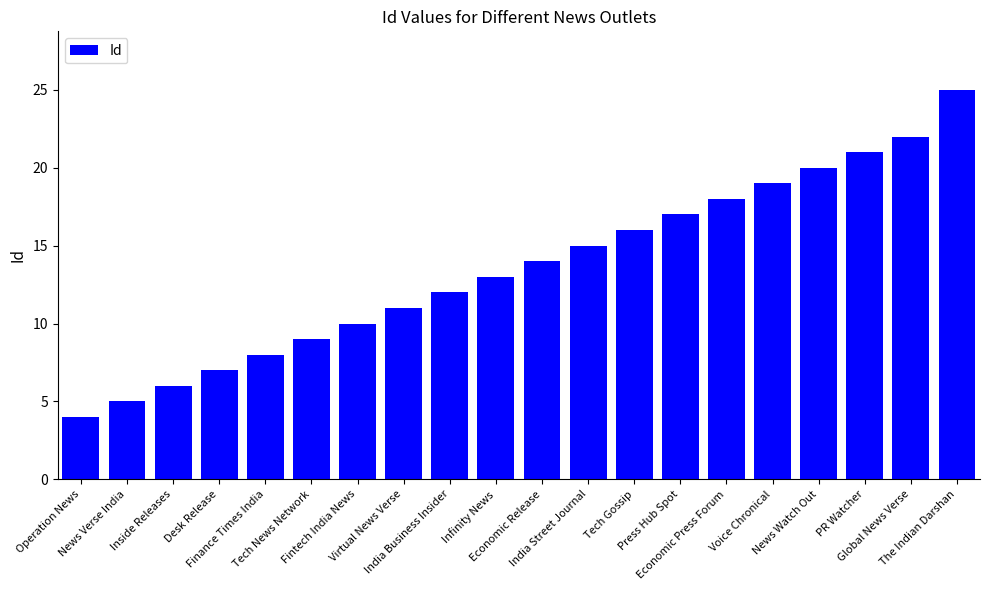

What position from the right is Tech Gossip?

8